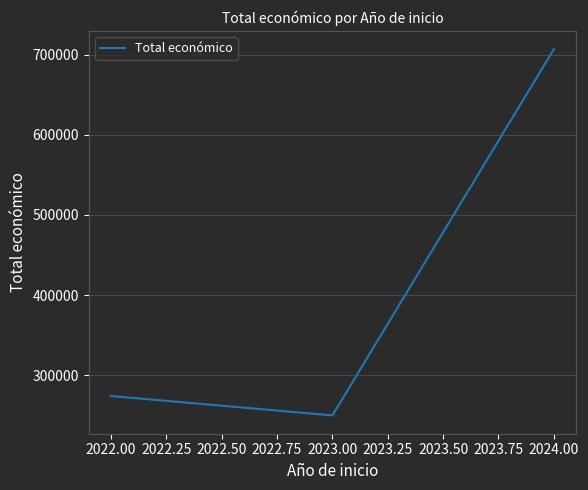

What is the difference between the values at 2022.00 and 2023.00?

24183